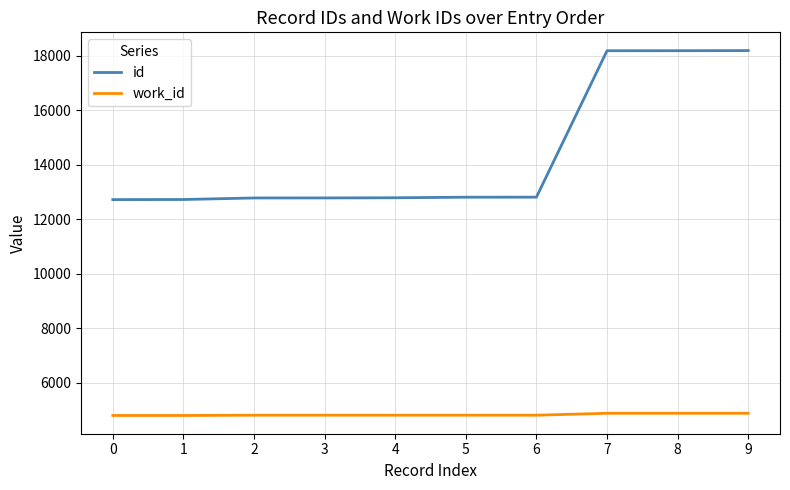

What is the difference between the second highest and minimum values in the work_id series?

81